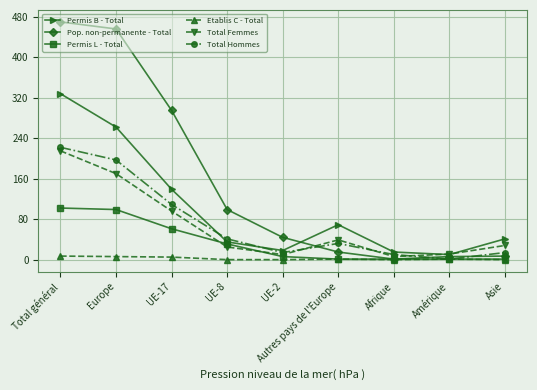

What is the sum of all Pop. non-permanente - Total values?

1393